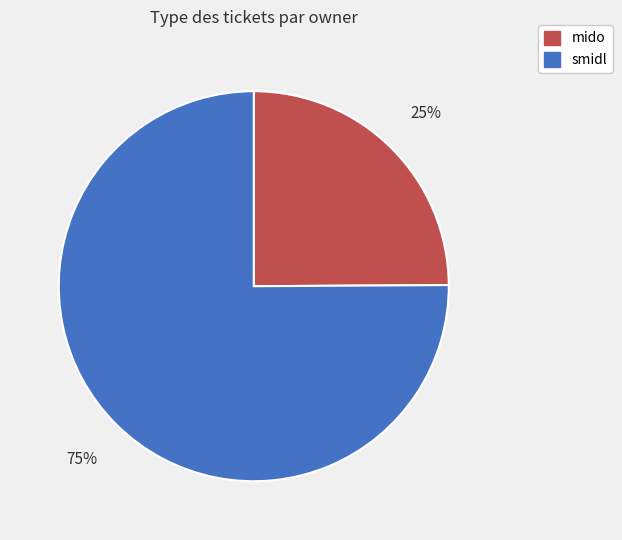

Which category has the biggest portion of the pie?

smidl